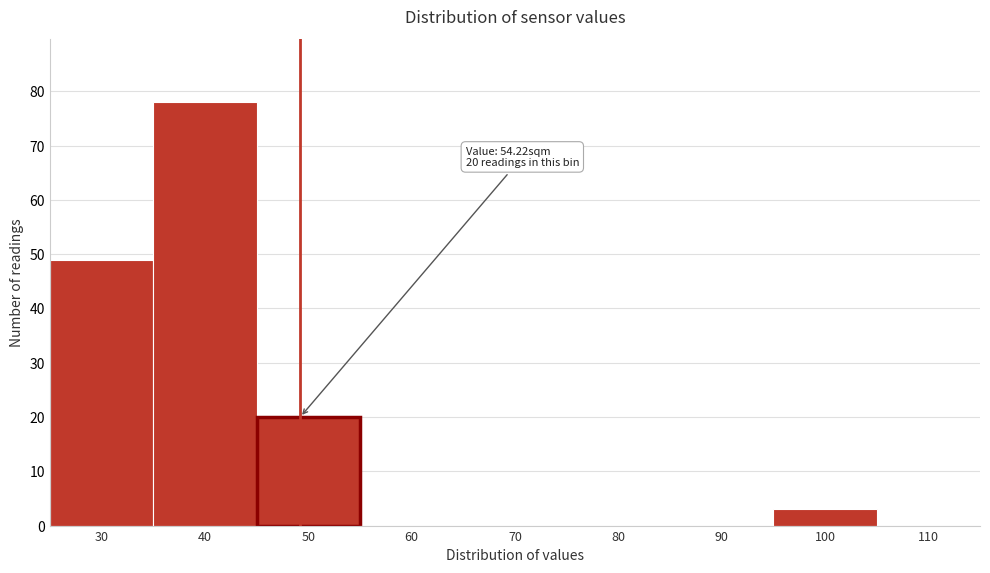

Reading left to right, transcribe all the data shown in this chart.

30=49	40=78	50=20	60=0	70=0	80=0	90=0	100=3	110=0